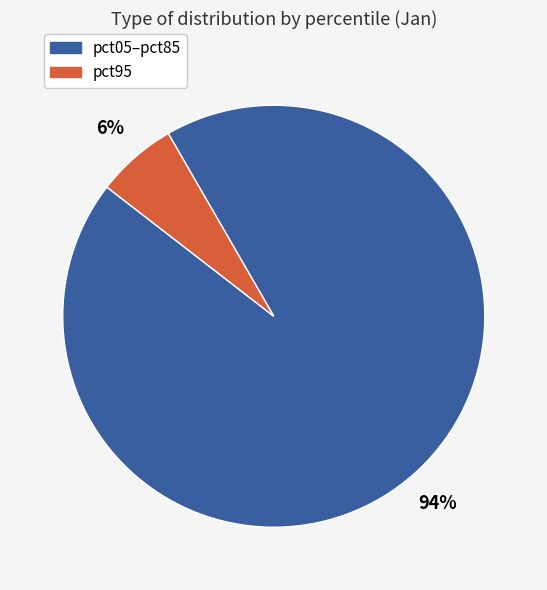

To the nearest percent, what is the average slice percentage?

50%